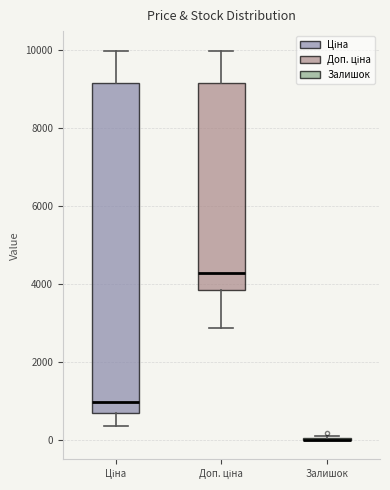

Reading left to right, transcribe this box plot: for each box, give where its median line is, the range the box spans, and where its two whiskers end, as read against the y-axis. The values are not printed on the chart, so give them approximately, as read against the axis.

Ціна: median 1000, box 600 to 9200, whiskers 400 to 10000
Доп. ціна: median 4200, box 3800 to 9200, whiskers 2800 to 10000
Залишок: box collapsed to a line at 0, whiskers 0 to 200